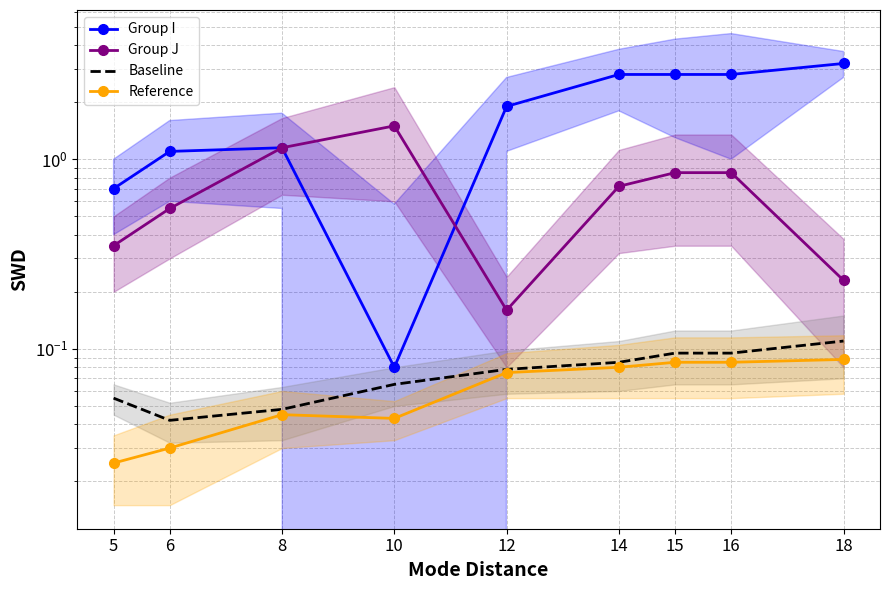

Is it true that Group I equals 1.1 at 8?

True